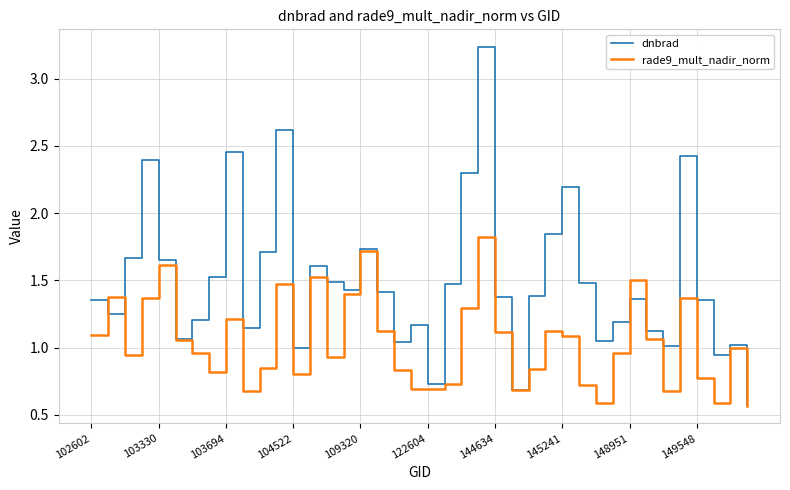

How many interior local valleys does the dnbrad series have?

11